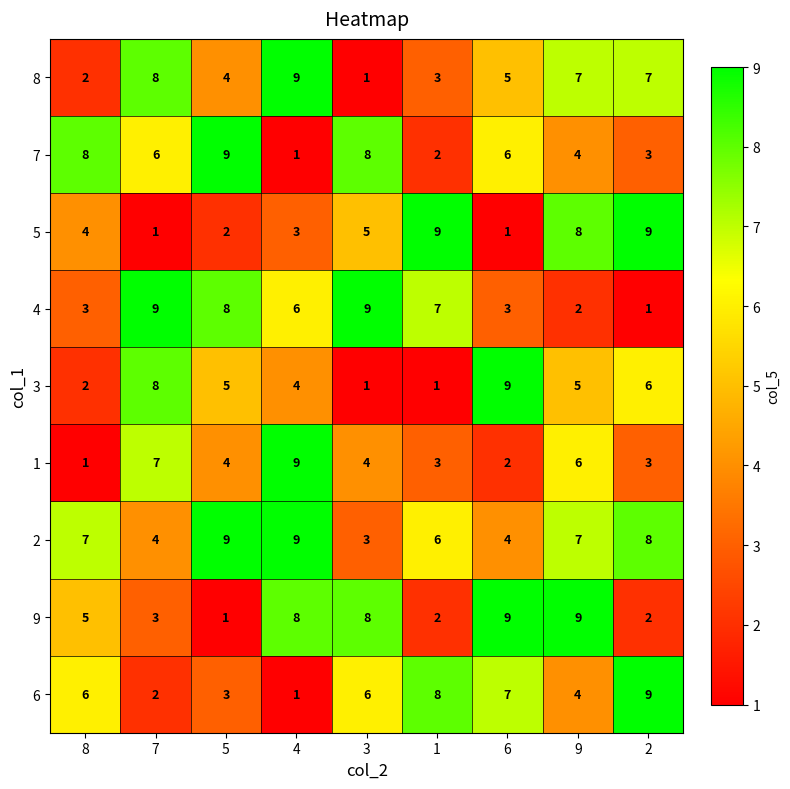

What is the total value across all series at 7?

48